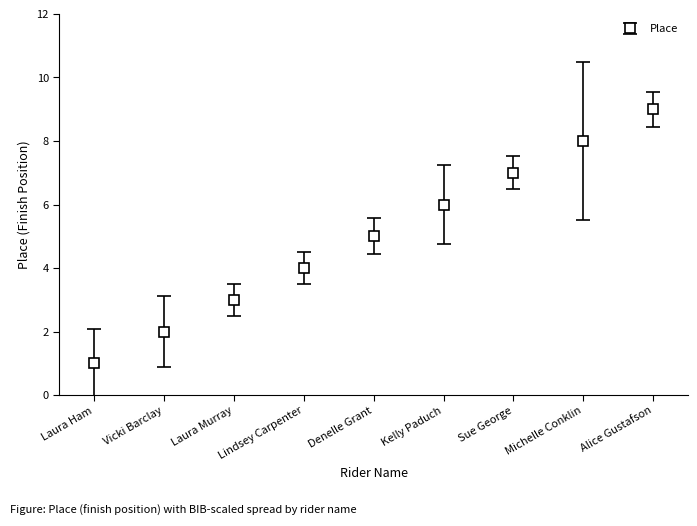

What is the average value?

5